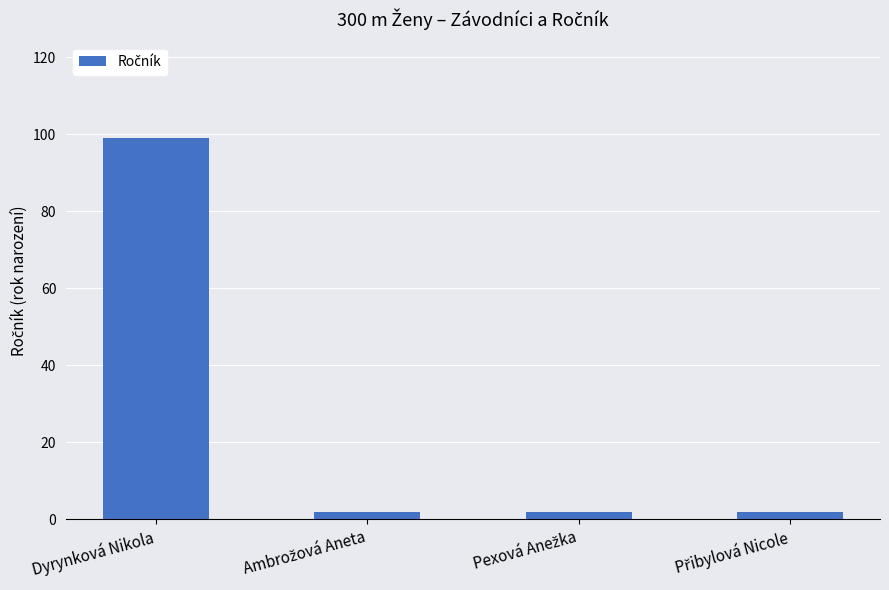

What is the label of the 1st bar from the left?

Dyrynková Nikola